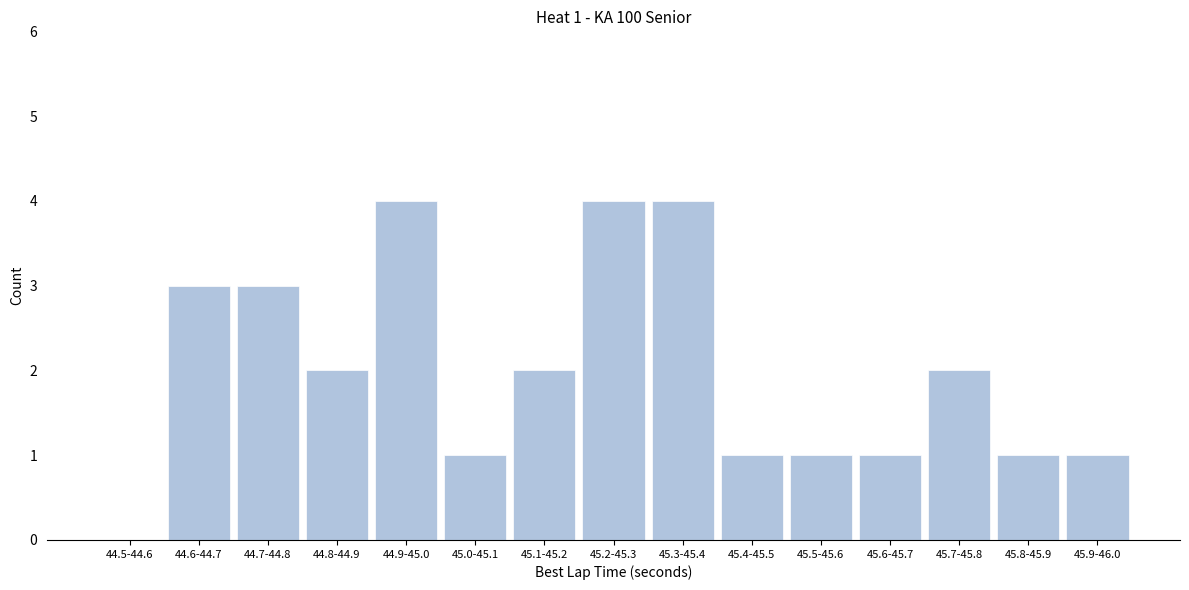

Reading left to right, transcribe all the data shown in this chart.

44.5-44.6=0	44.6-44.7=3	44.7-44.8=3	44.8-44.9=2	44.9-45.0=4	45.0-45.1=1	45.1-45.2=2	45.2-45.3=4	45.3-45.4=4	45.4-45.5=1	45.5-45.6=1	45.6-45.7=1	45.7-45.8=2	45.8-45.9=1	45.9-46.0=1